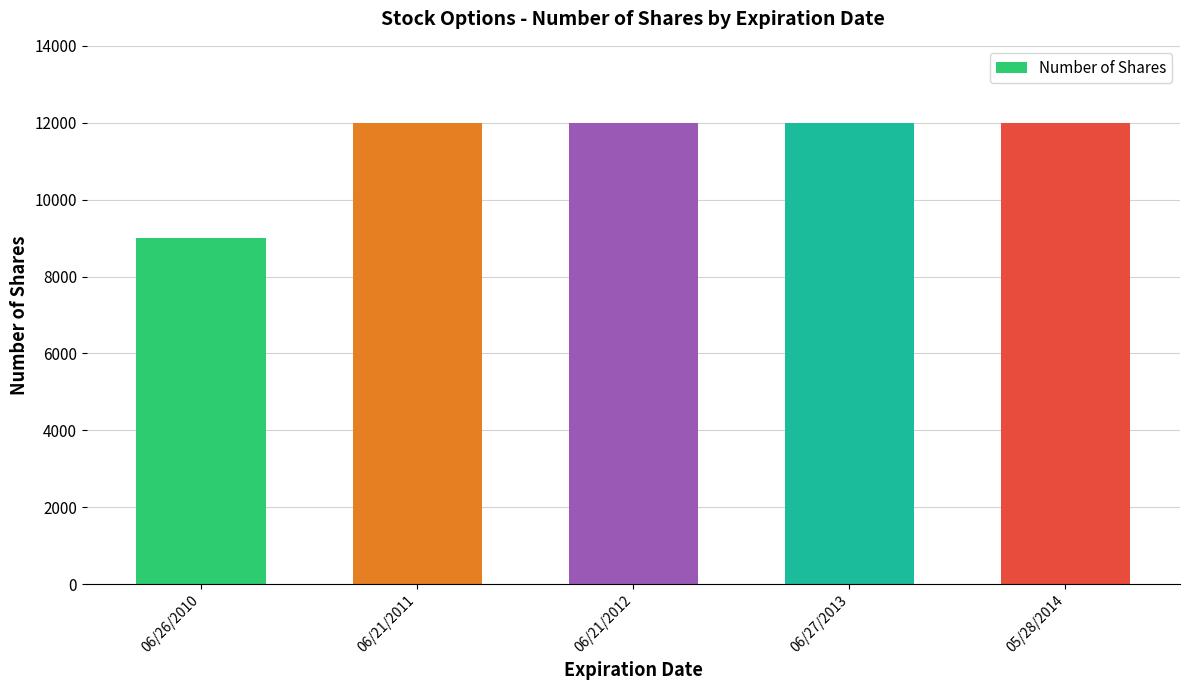

What is the change in value from 06/26/2010 to 06/21/2011?

+3000